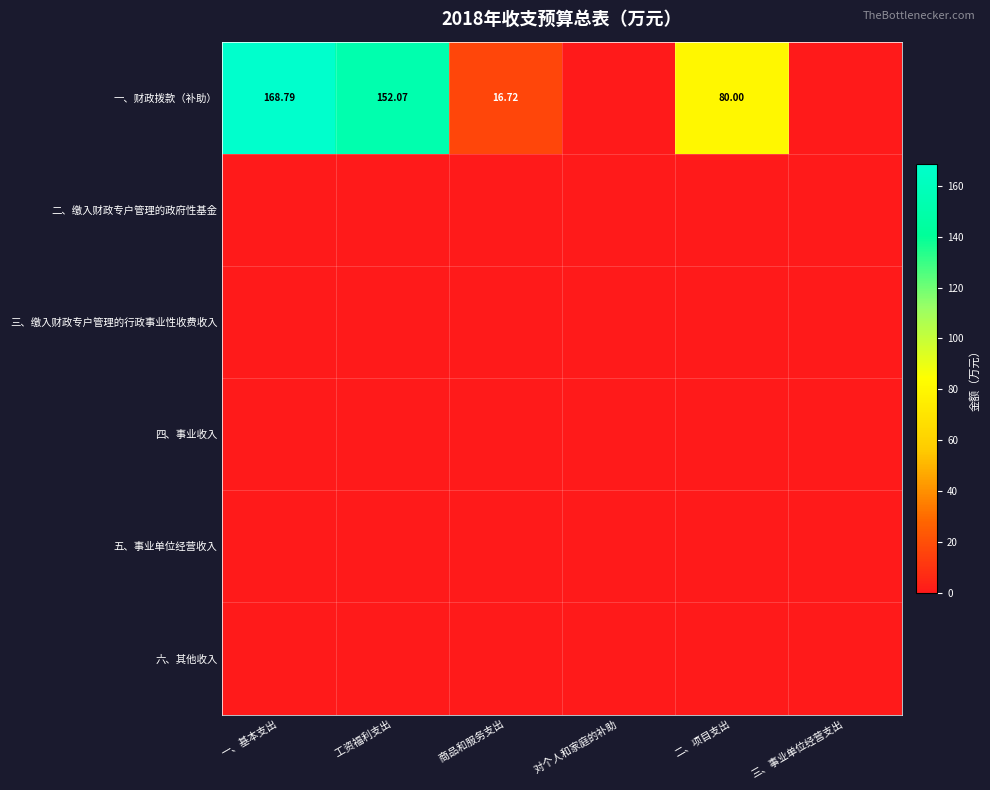

Which series changed the most between 工资福利支出 and 商品和服务支出?

一、财政拨款（补助）